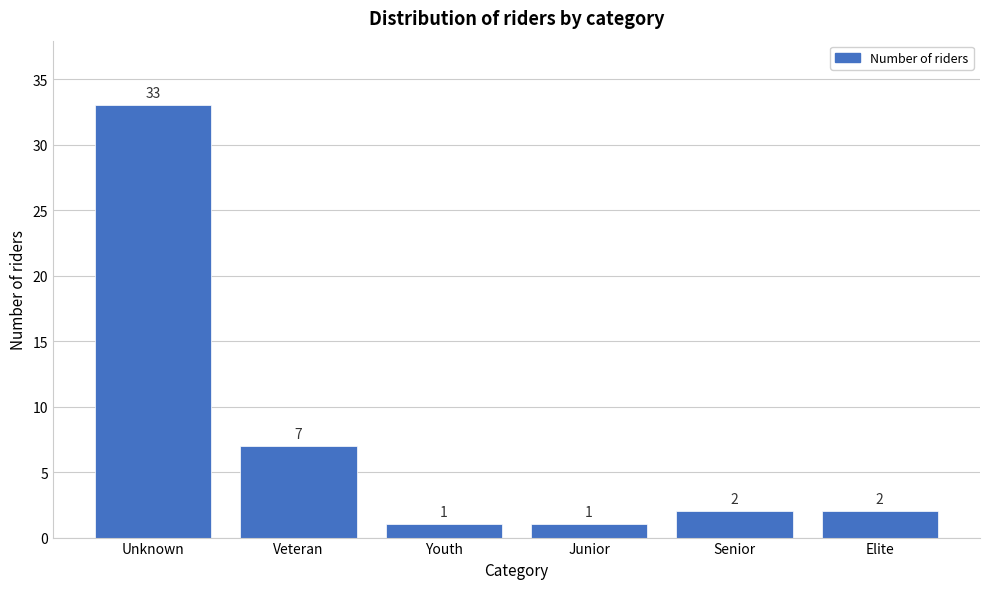

Reading left to right, transcribe all the data shown in this chart.

33	7	1	1	2	2